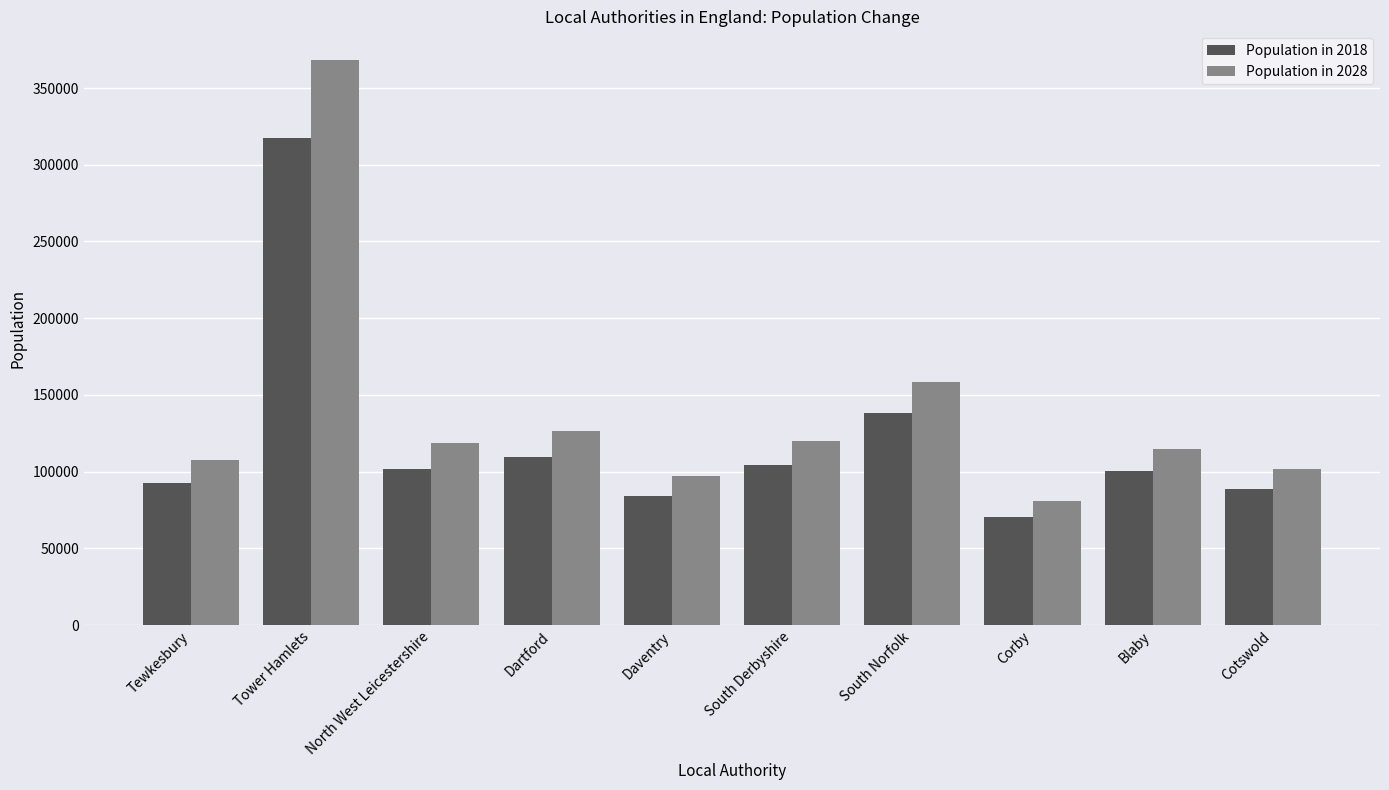

Reading left to right, transcribe all the data shown in this chart.

Population in 2018: Tewkesbury=92600	Tower Hamlets=317700	North West Leicestershire=102100	Dartford=109700	Daventry=84500	South Derbyshire=104500	South Norfolk=138000	Corby=70800	Blaby=100400	Cotswold=89000
Population in 2028: Tewkesbury=107800	Tower Hamlets=368500	North West Leicestershire=118400	Dartford=126700	Daventry=97300	South Derbyshire=120300	South Norfolk=158400	Corby=81000	Blaby=114600	Cotswold=101500